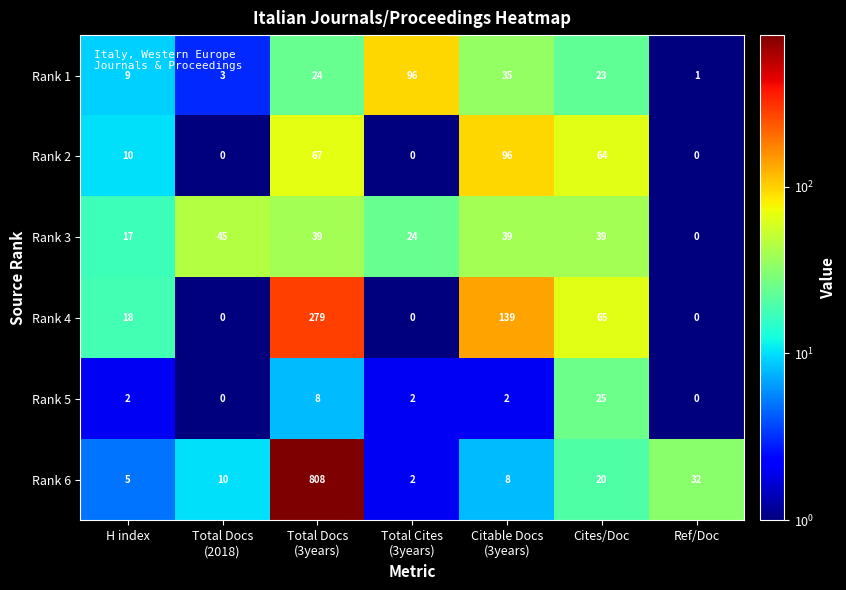

What is the spread (max minus min) of values at Total Docs
(2018)?

45